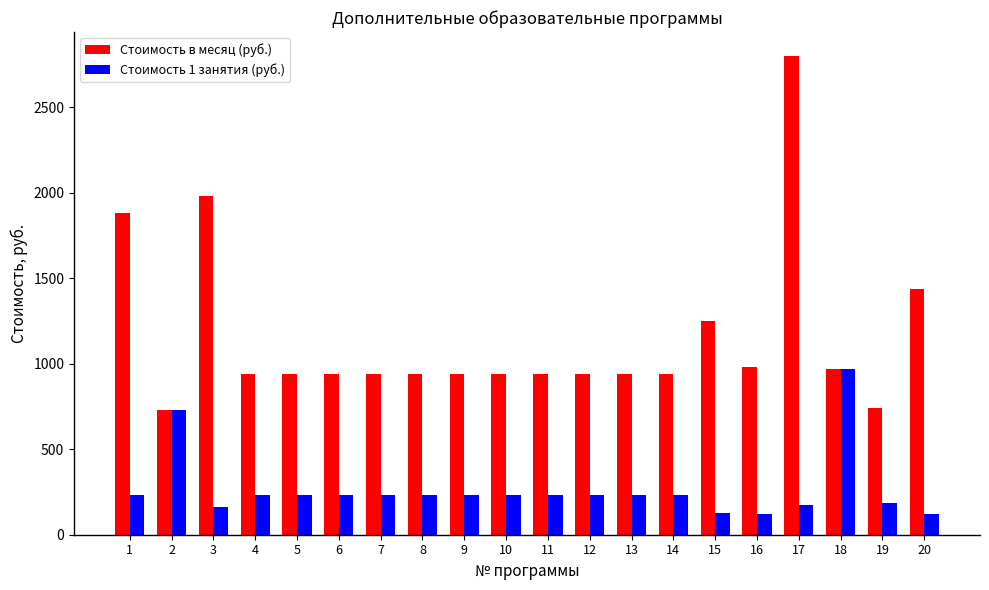

What is the difference between the highest and lowest values at 7?

705.0